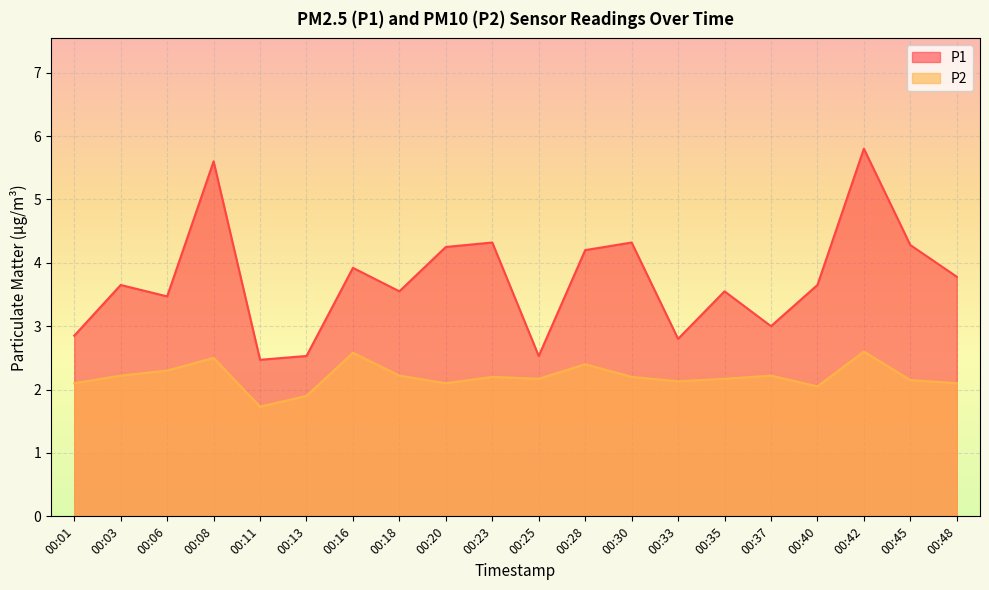

True or false: P1 has more than 0 interior local peaks.

True